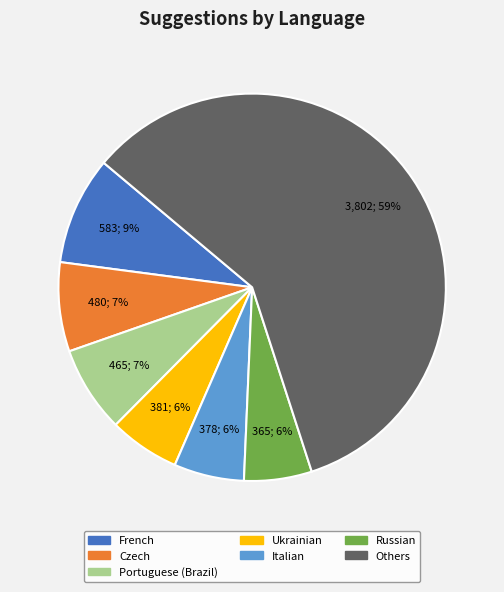

To the nearest percent, what is the average slice percentage?

14%